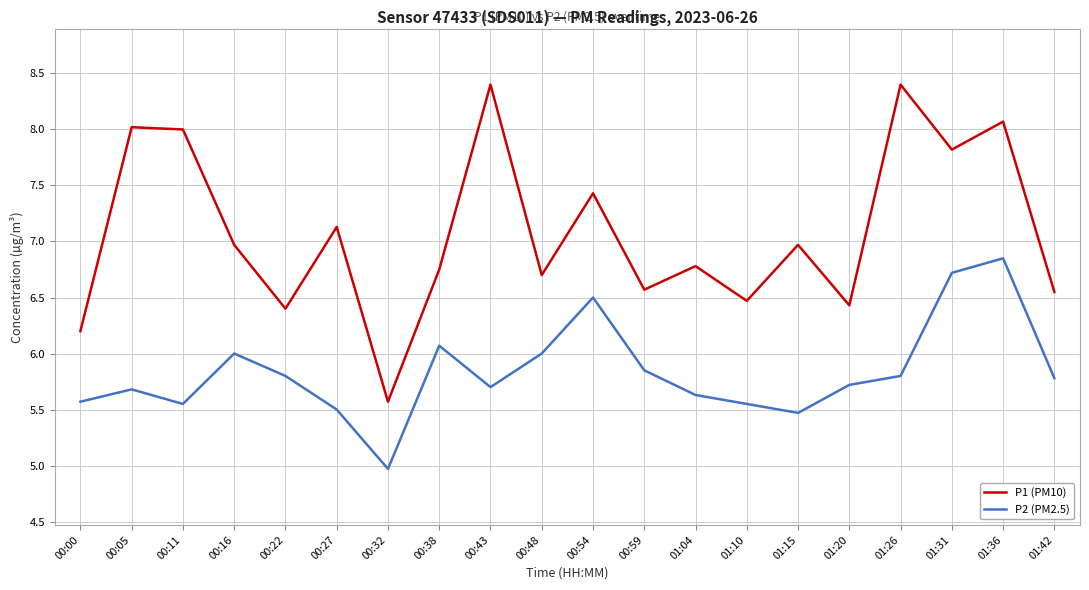

At which category is the sum across all series the highest?

01:36